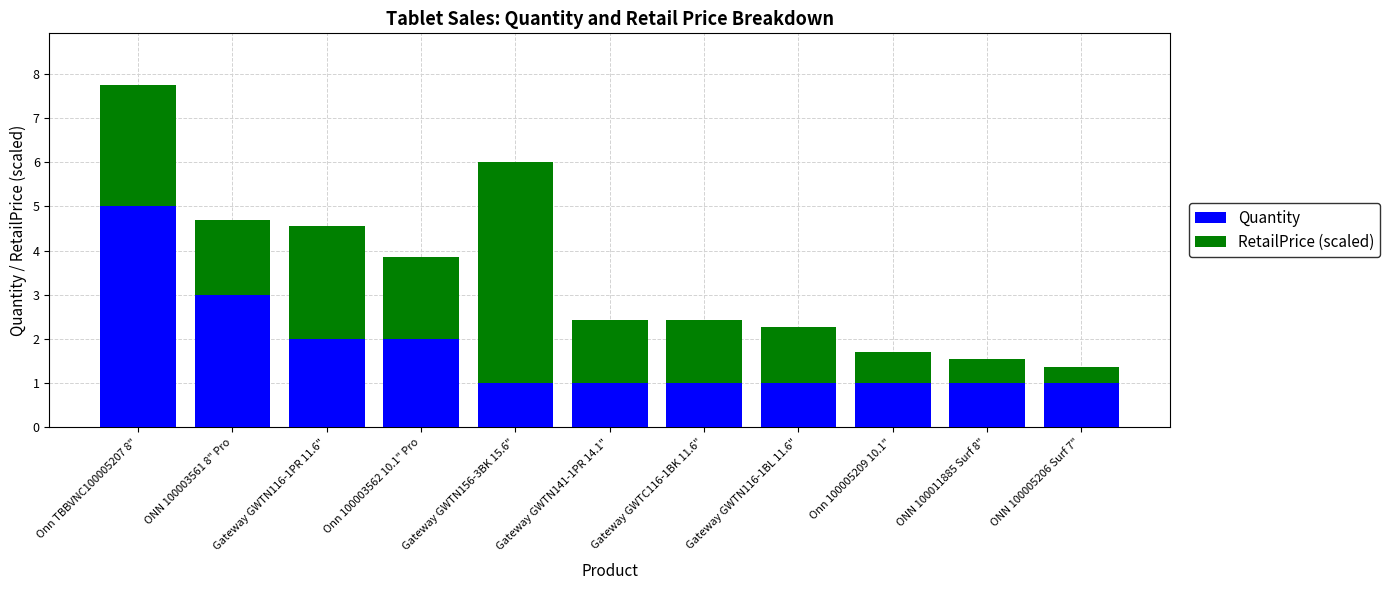

At which category is the sum across all series the highest?

Onn TBBVNC100005207 8"